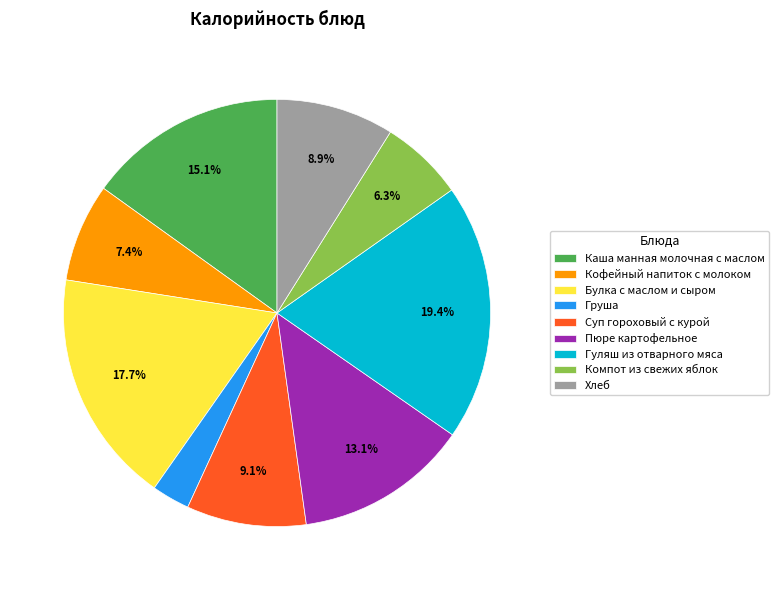

How many segments does this pie chart have?

9